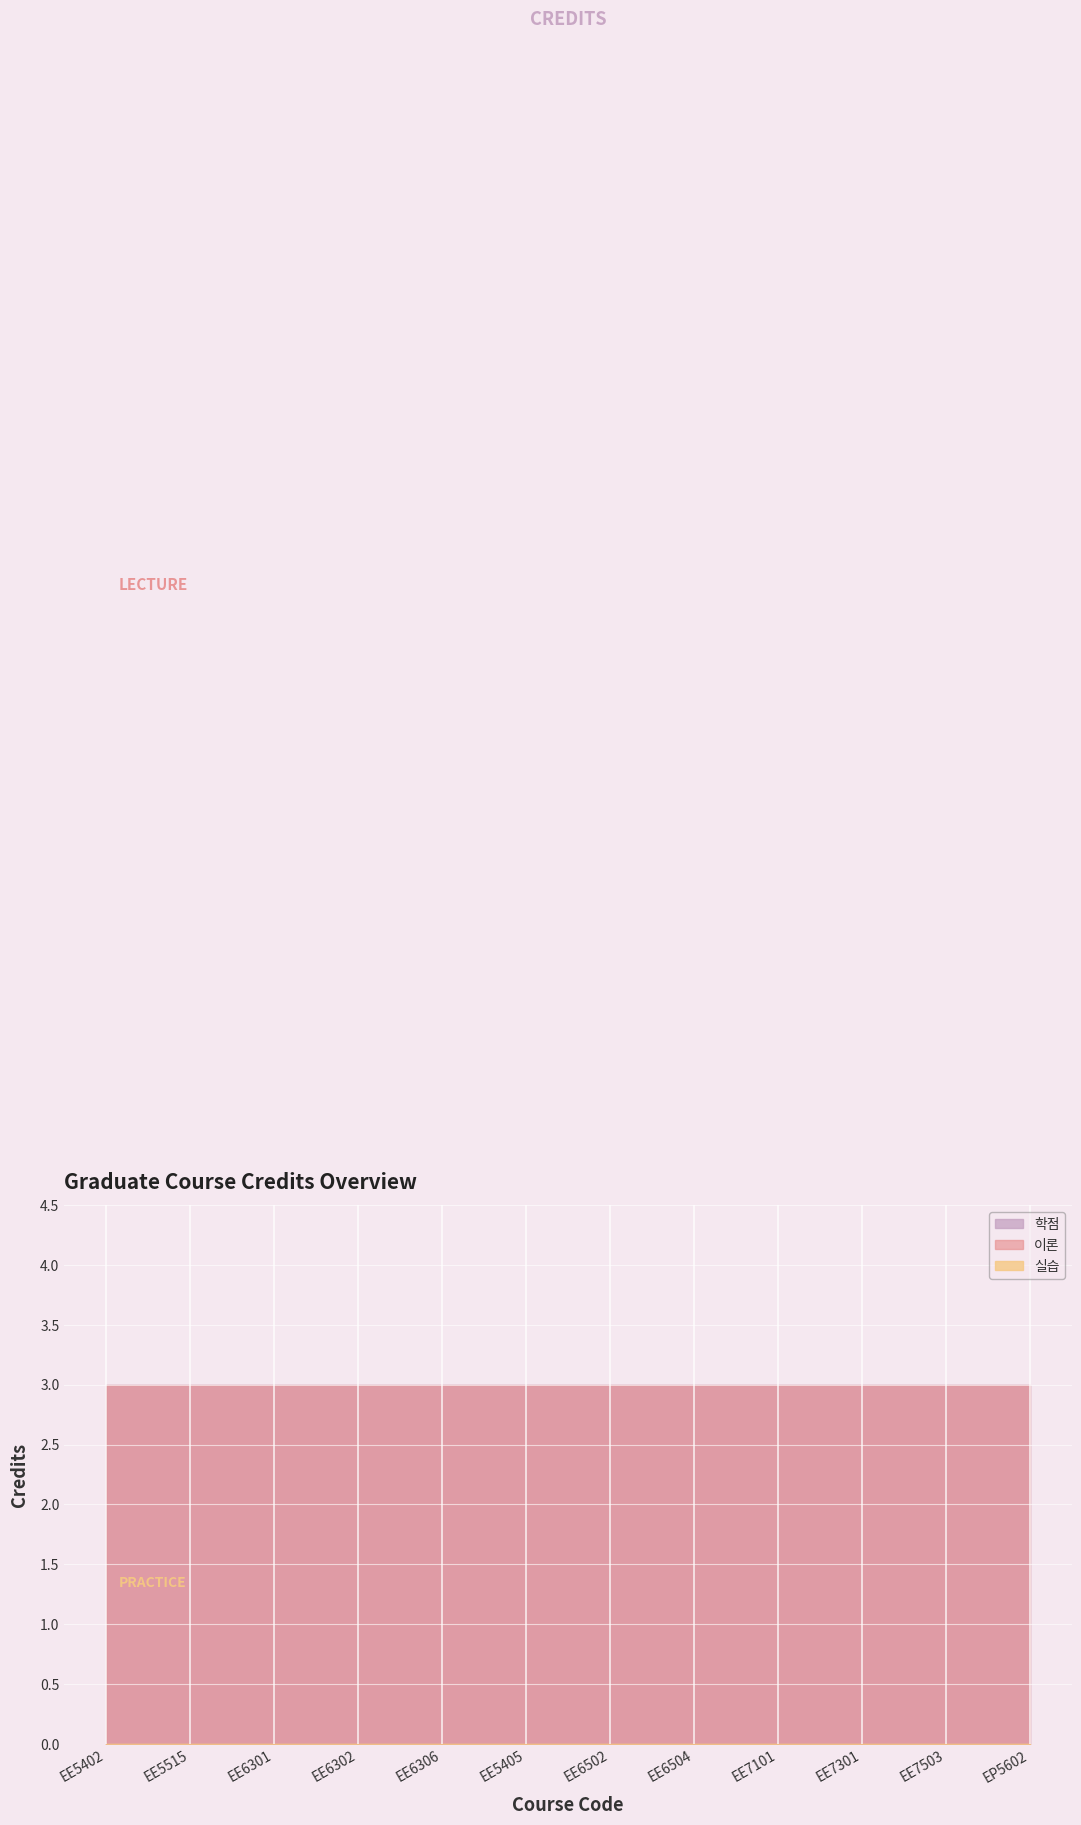

At which label is 실습 closest to 0?

EE5402